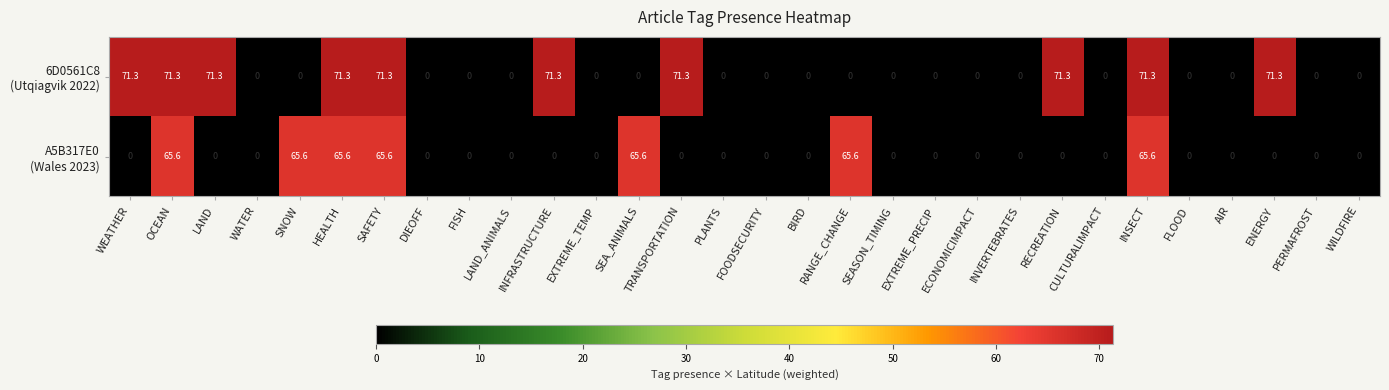

How many data points does each series have?

30